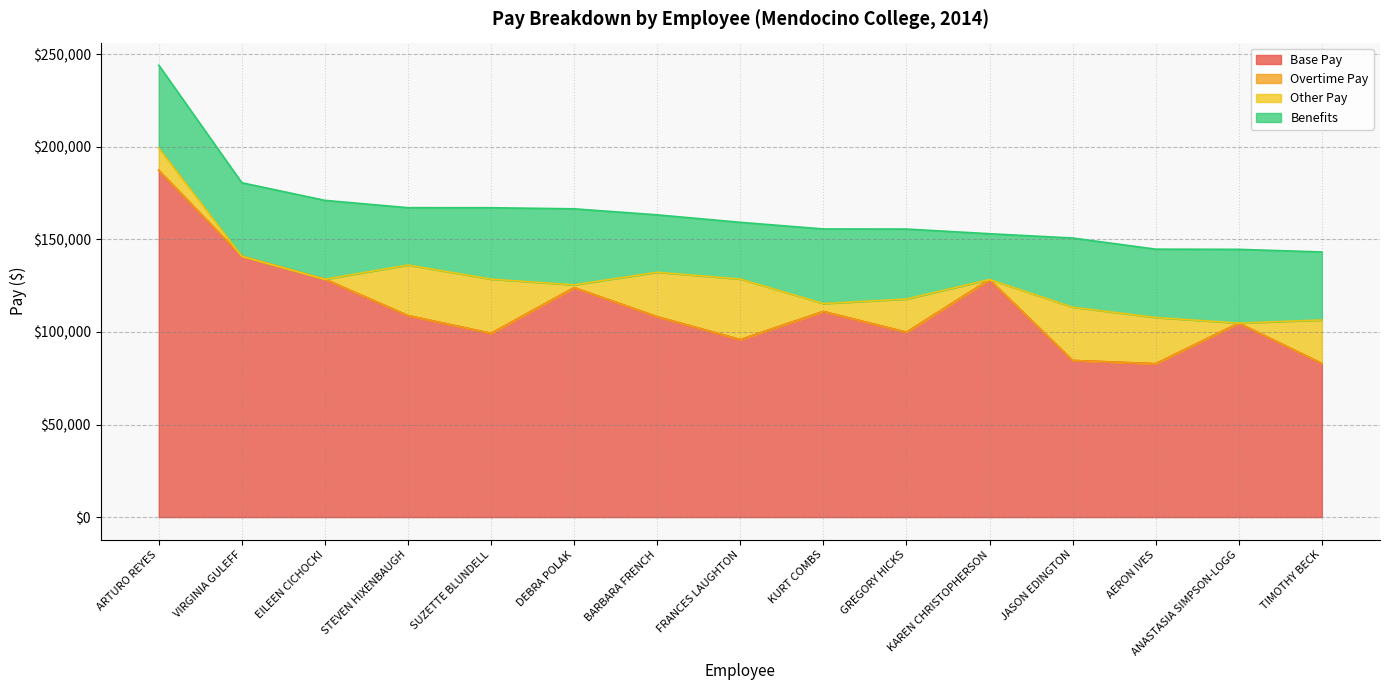

Is the value of Overtime Pay at STEVEN HIXENBAUGH greater than the value of Base Pay at ARTURO REYES?

No